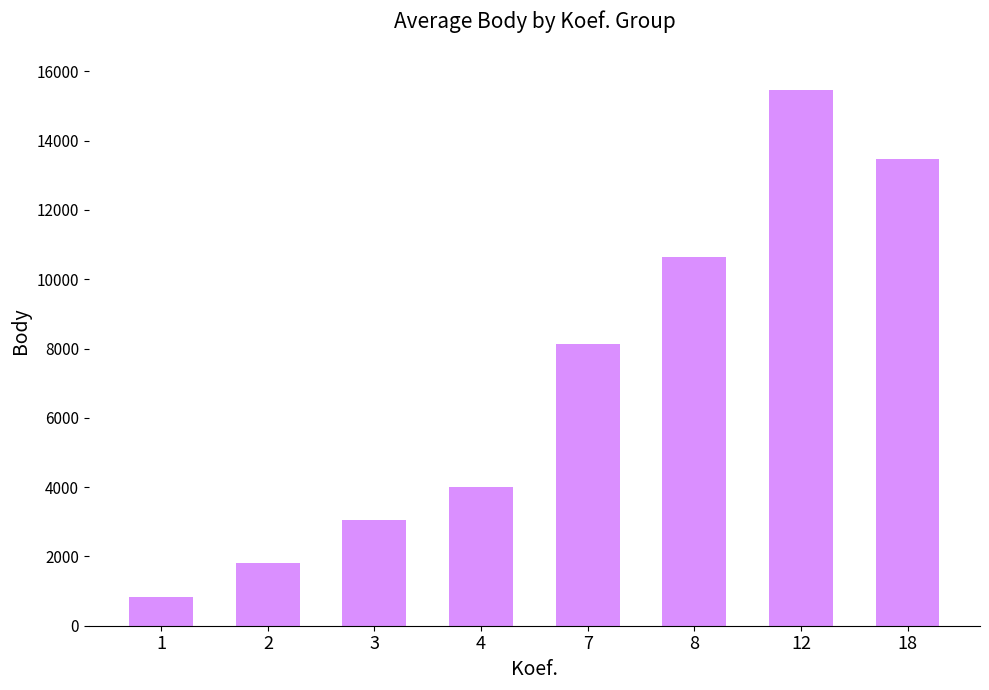

What is the change in value from 2 to 8?

+8848